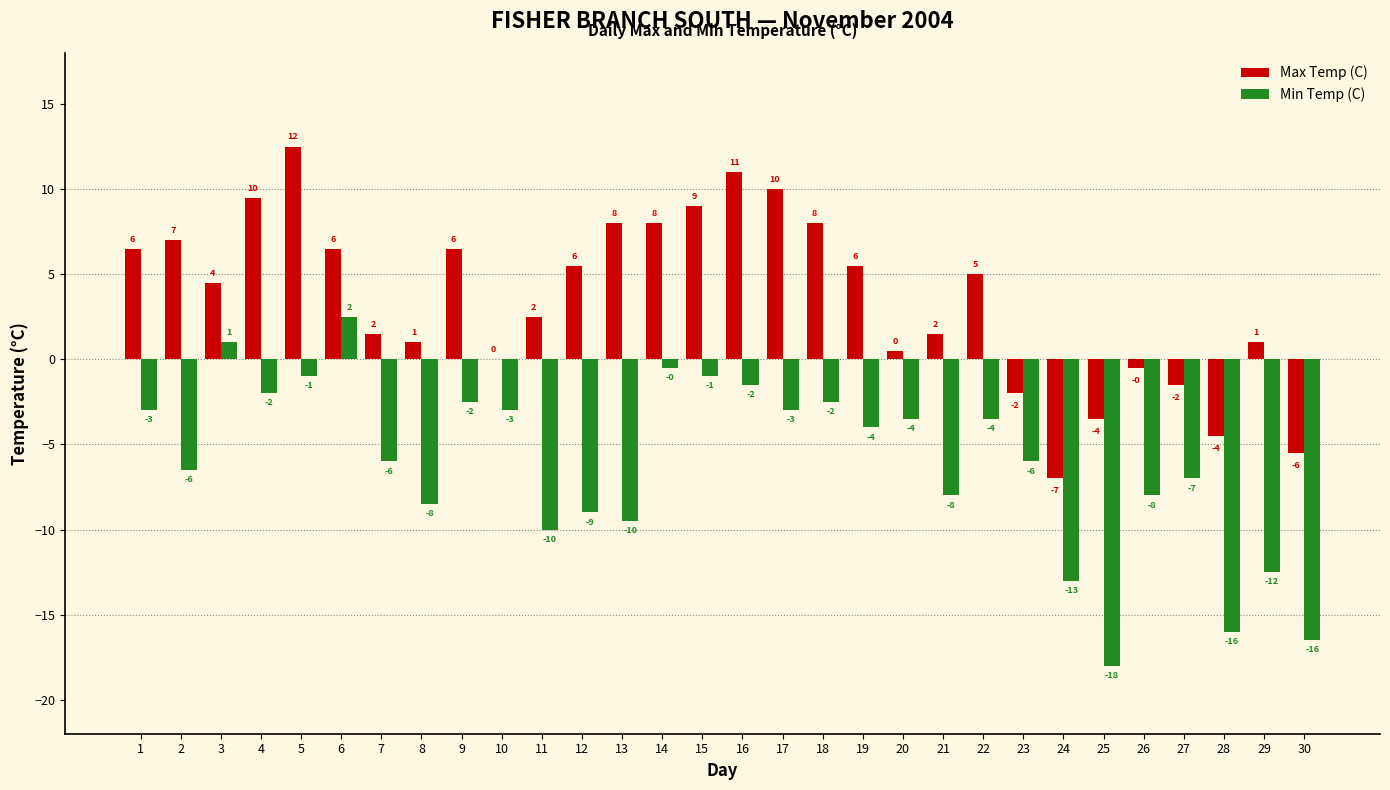

At which label is Min Temp (C) closest to -7?

27